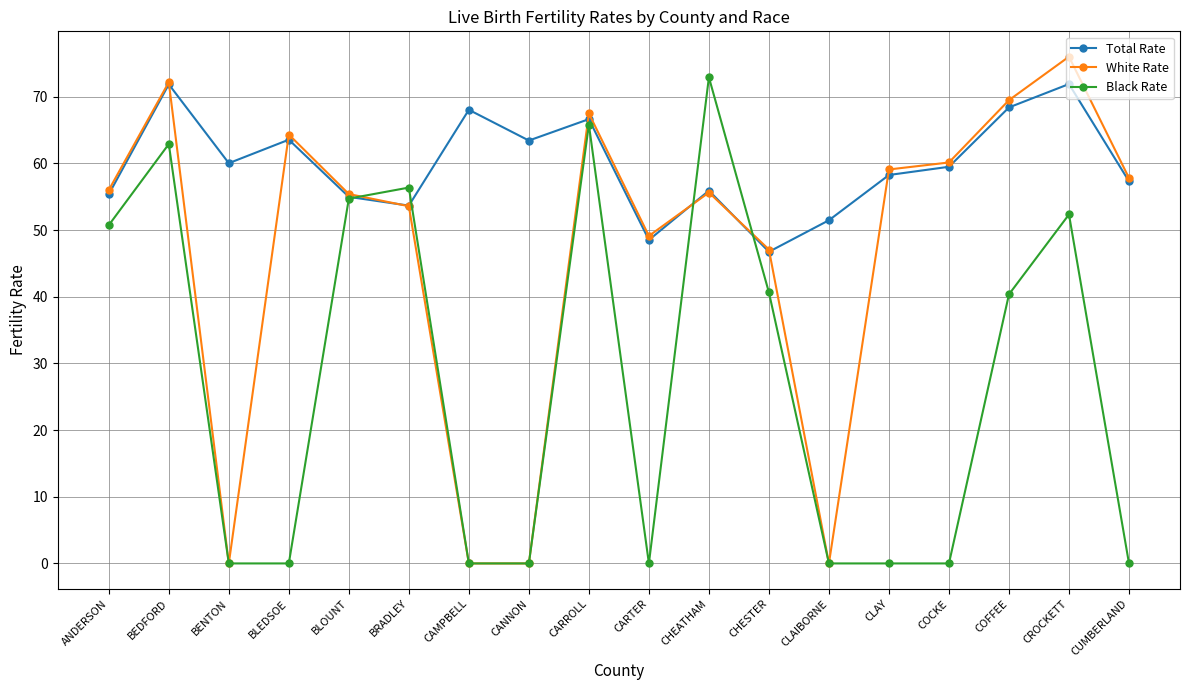

Rank the series by their maximum value, from lowest to highest.

Total Rate, Black Rate, White Rate